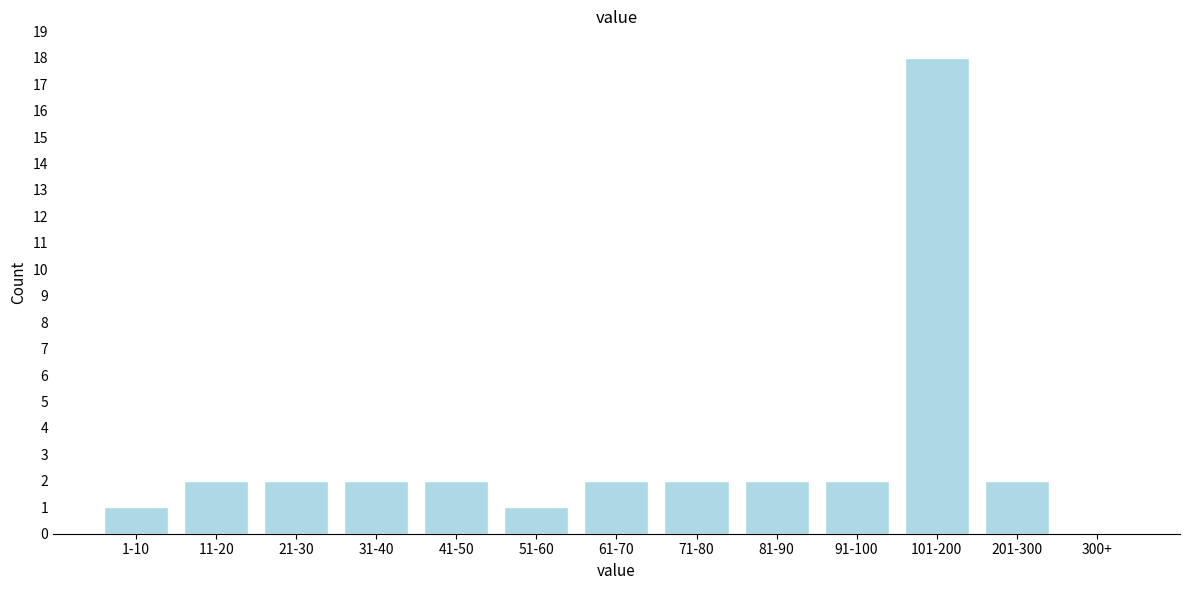

Reading left to right, extract all data points from this chart.

1-10=1	11-20=2	21-30=2	31-40=2	41-50=2	51-60=1	61-70=2	71-80=2	81-90=2	91-100=2	101-200=18	201-300=2	300+=0